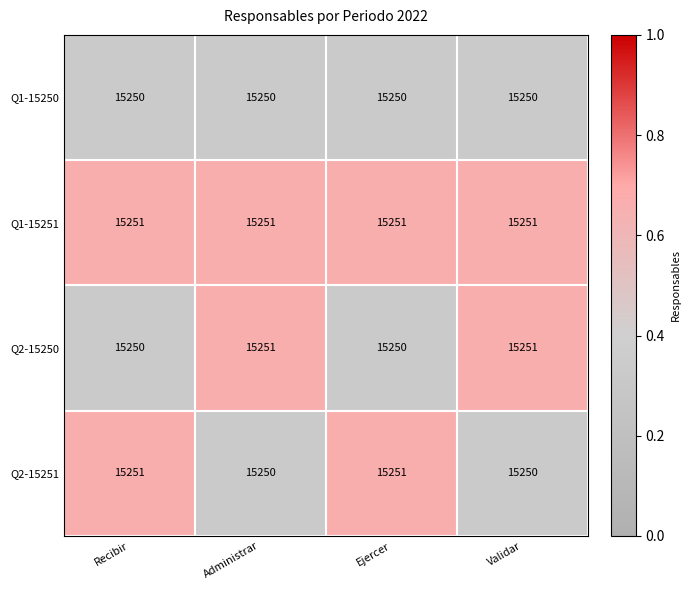

Count the number of data series in this chart.

4